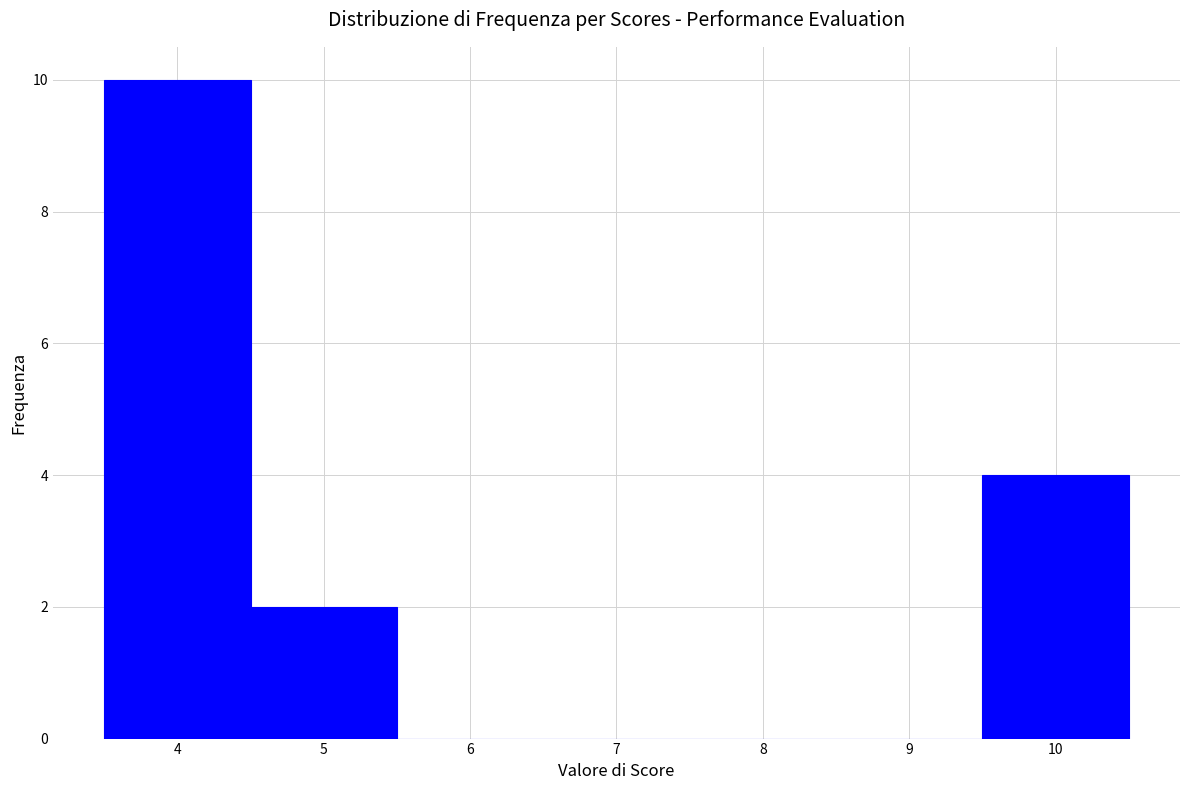

Reading left to right, transcribe this chart: for each bar, give the range it covers on the x-axis and its height. The values are not printed on the chart, so give them approximately, as read against the axis.

3.5 to 4.5: 10
4.5 to 5.5: 2
5.5 to 6.5: 0
6.5 to 7.5: 0
7.5 to 8.5: 0
8.5 to 9.5: 0
9.5 to 10.5: 4